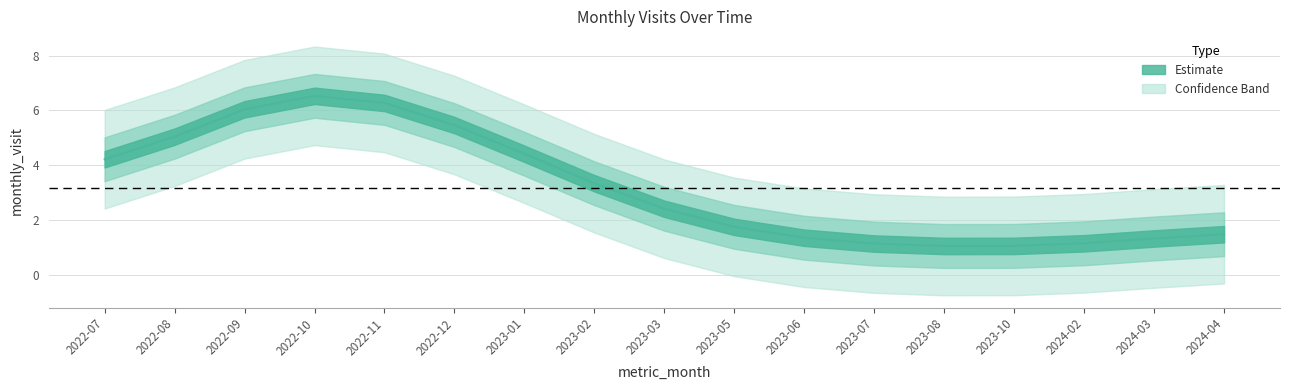

Does the chart display data point markers on the line(s)?

No